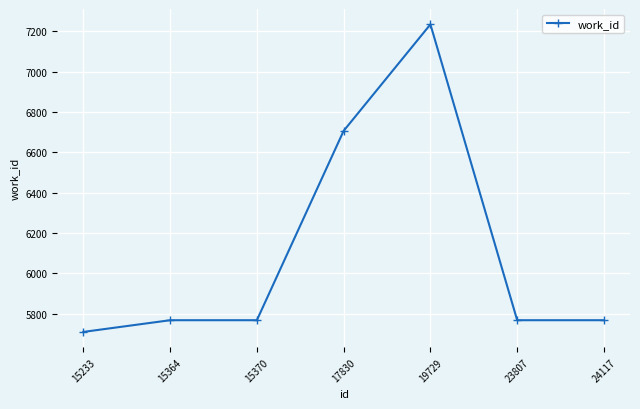

Does the chart have visible grid lines?

Yes